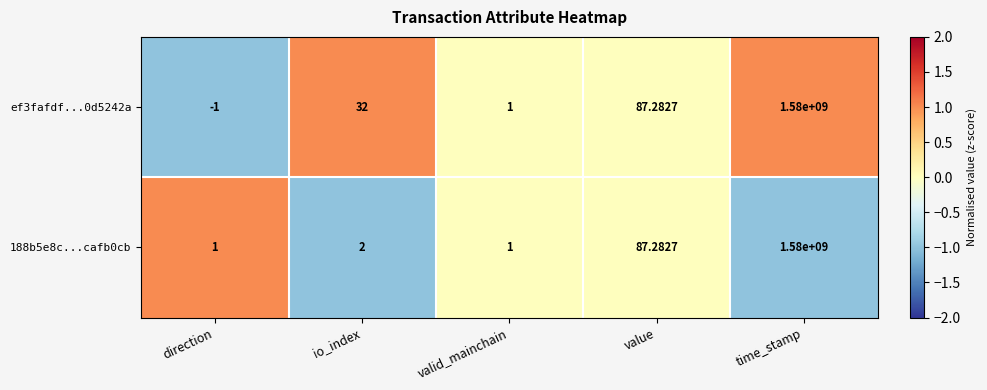

Count the number of categories in the chart.

5